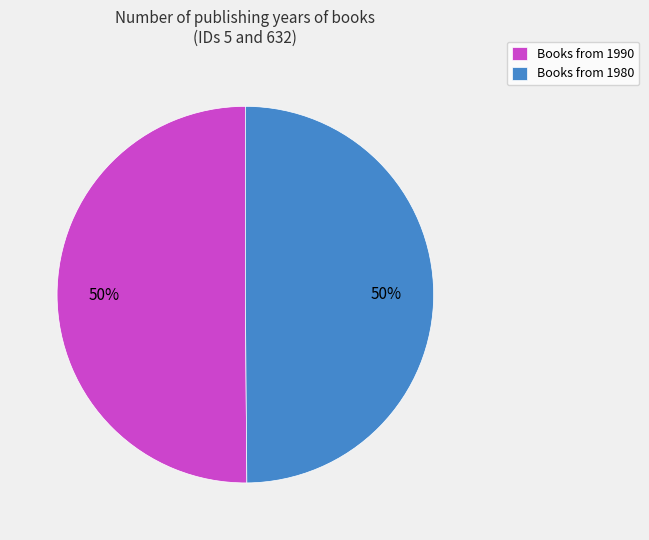

How many segments does this pie chart have?

2